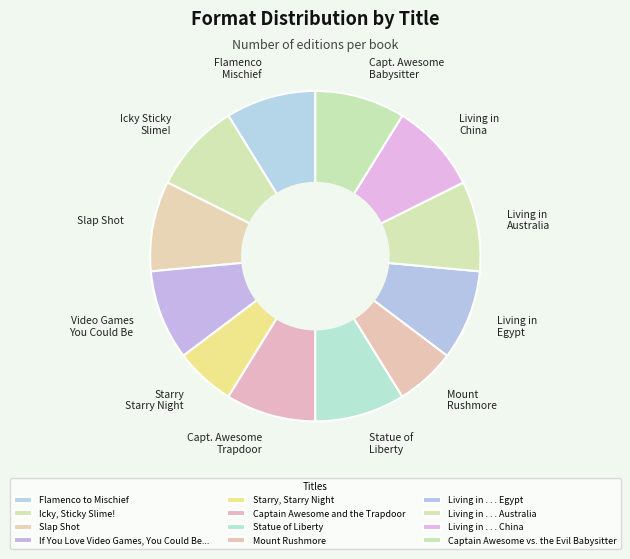

How many segments does this pie chart have?

12